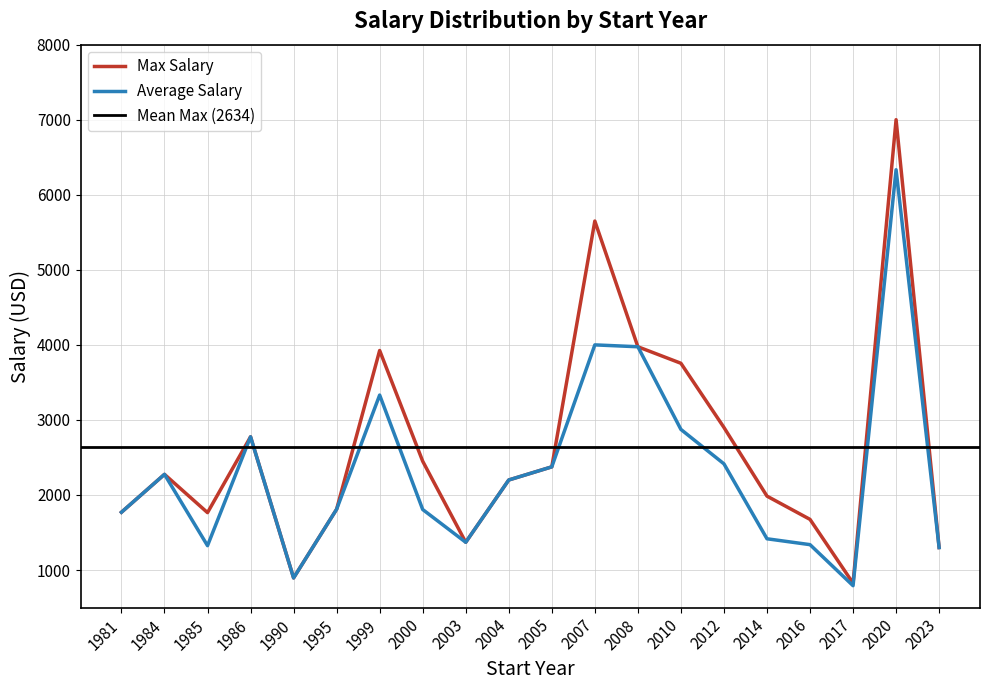

Which series has the largest range (max minus min)?

Max Salary